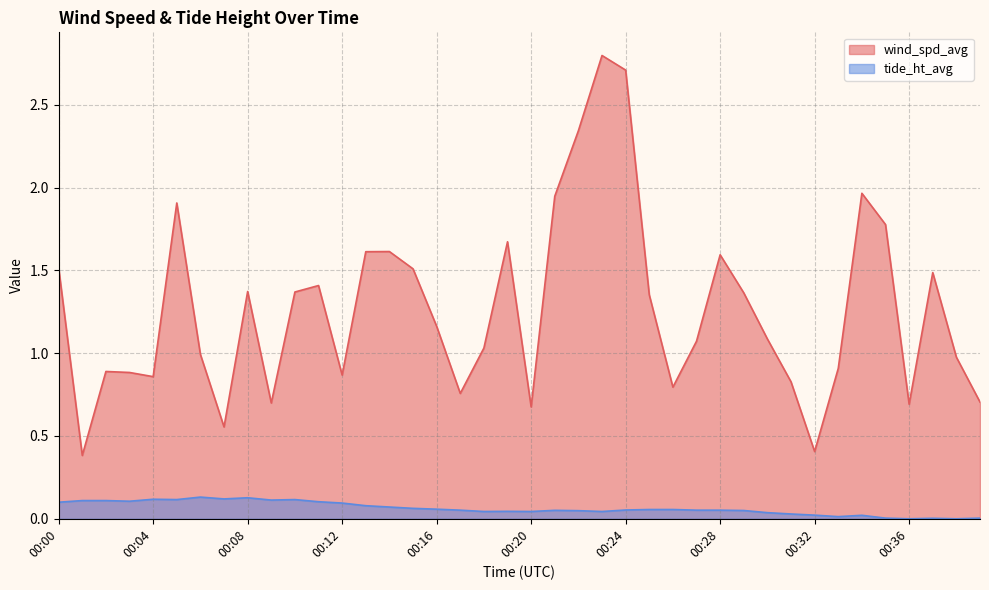

True or false: tide_ht_avg and wind_spd_avg intersect in this chart.

False